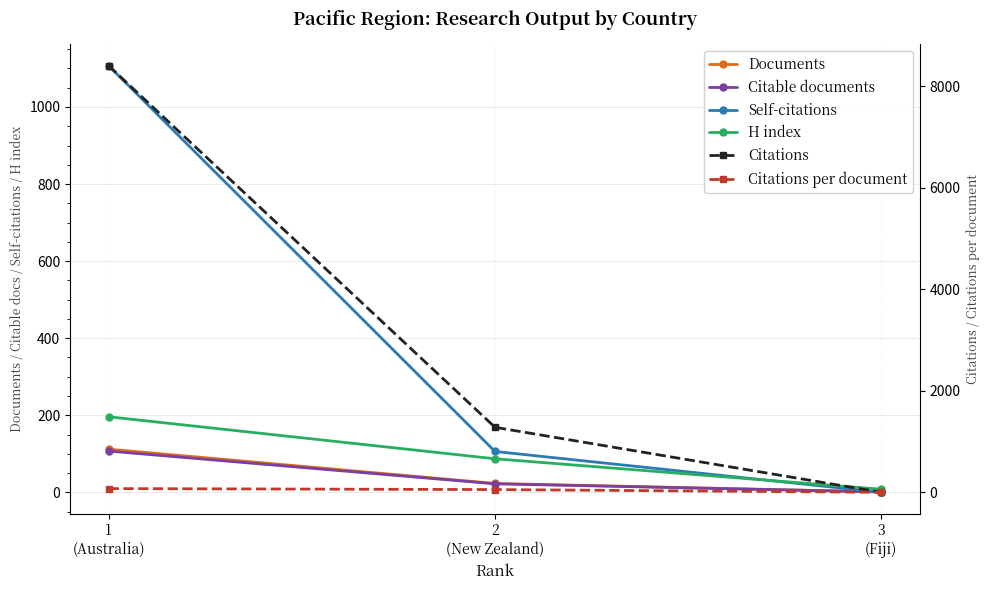

How many values in Self-citations are above zero?

2